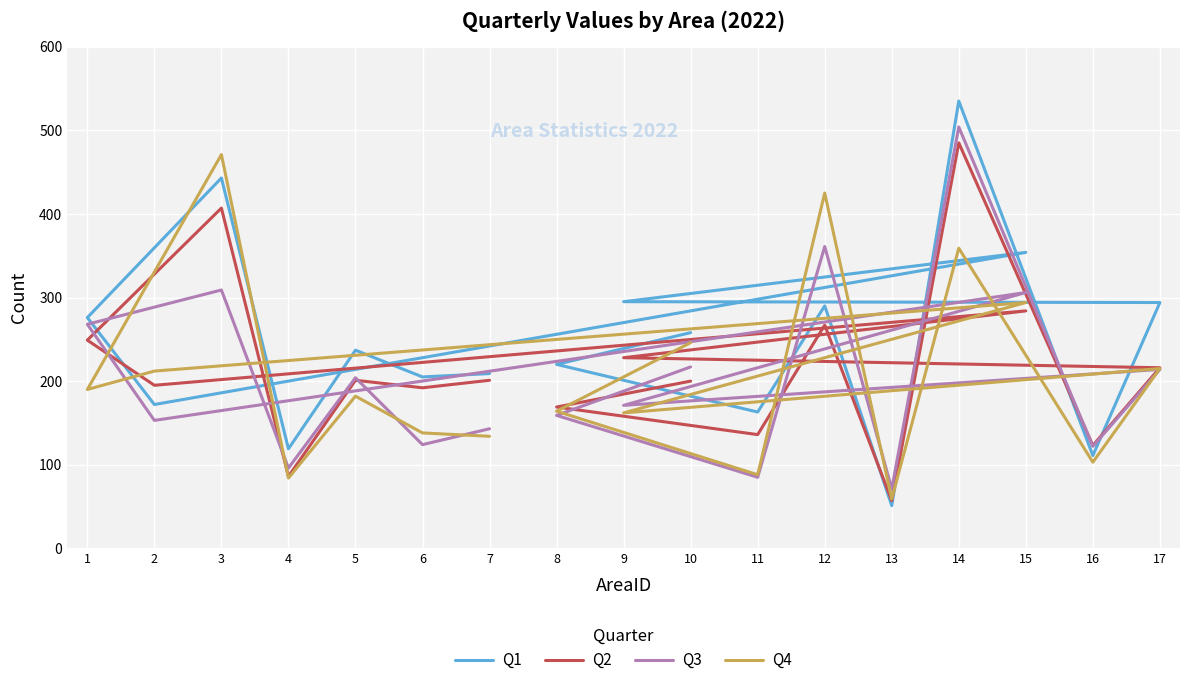

What is the spread (max minus min) of values at 9?

133